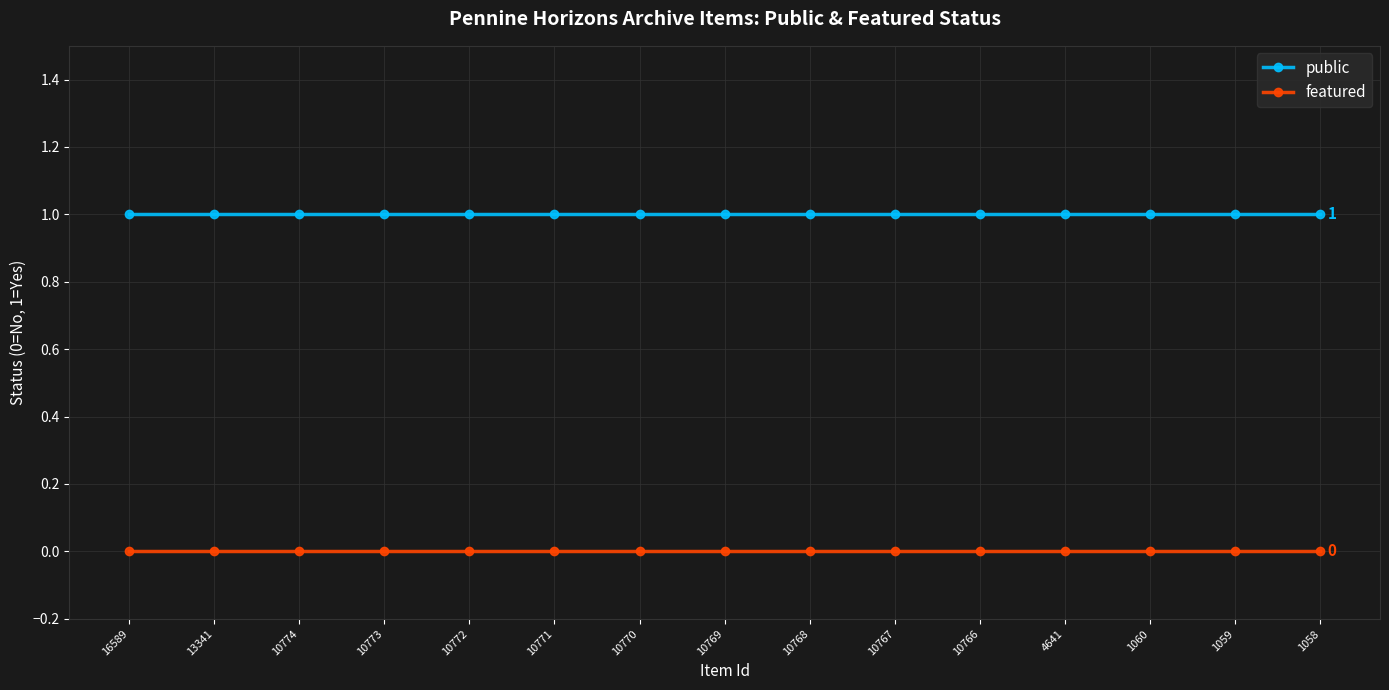

Which series has the largest total across all categories?

public